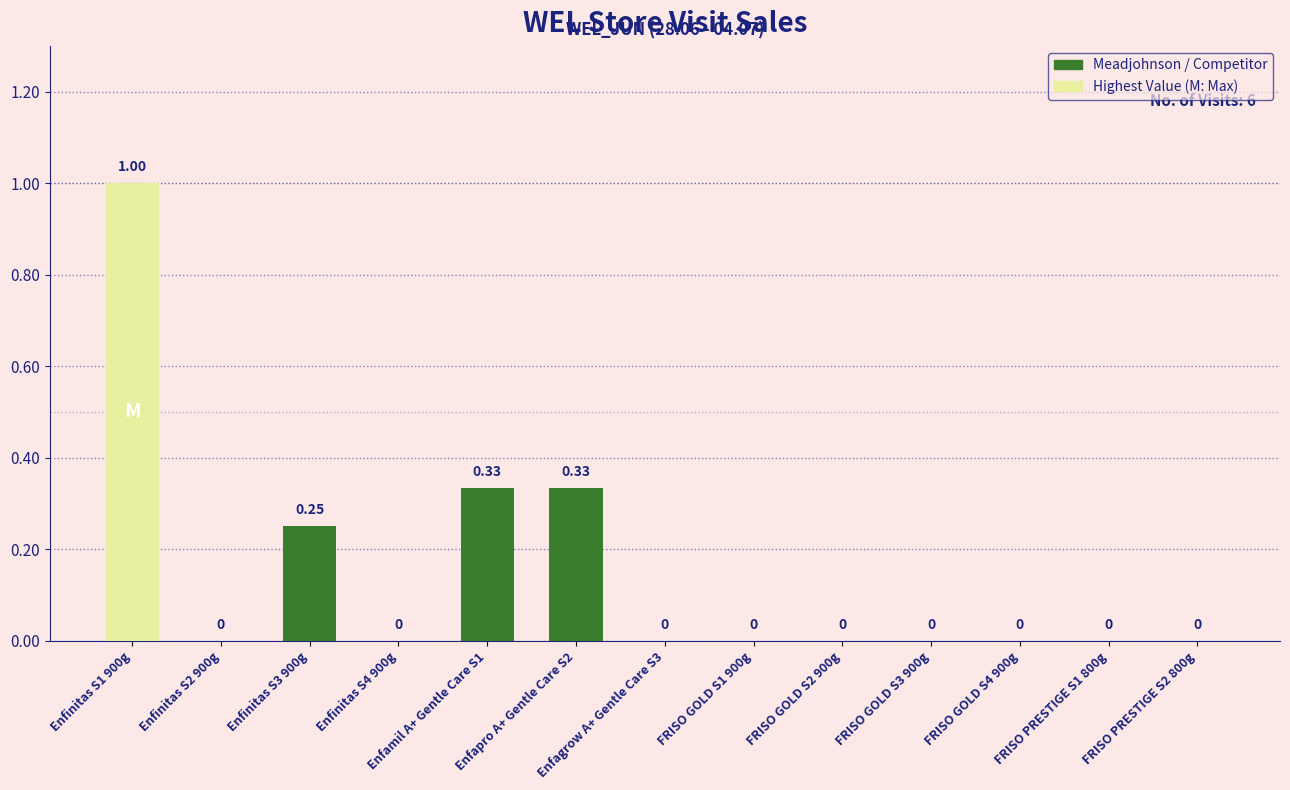

What value does the data have at Enfinitas S3 900g?

0.2